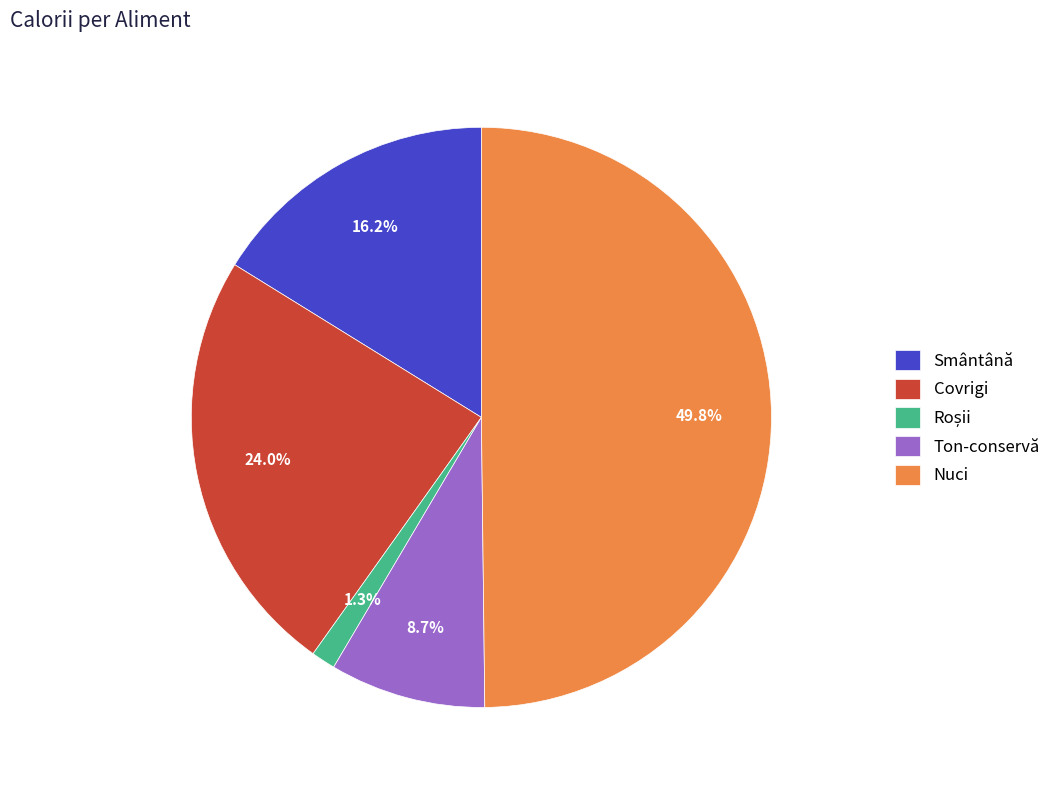

To the nearest percent, what percentage of the pie is Nuci?

50%